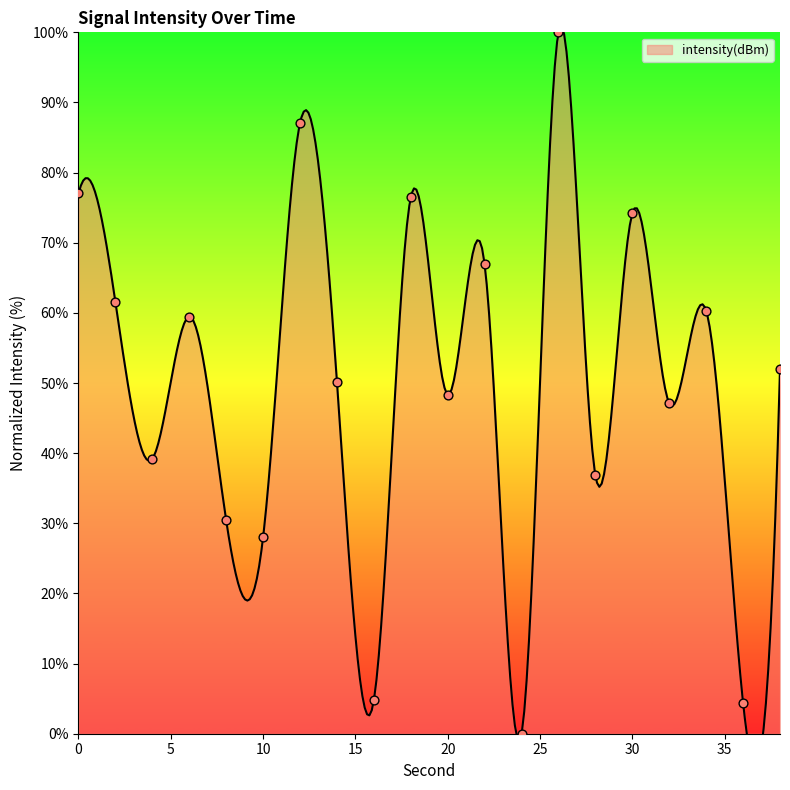

Between 20 and 26, which is larger?

26